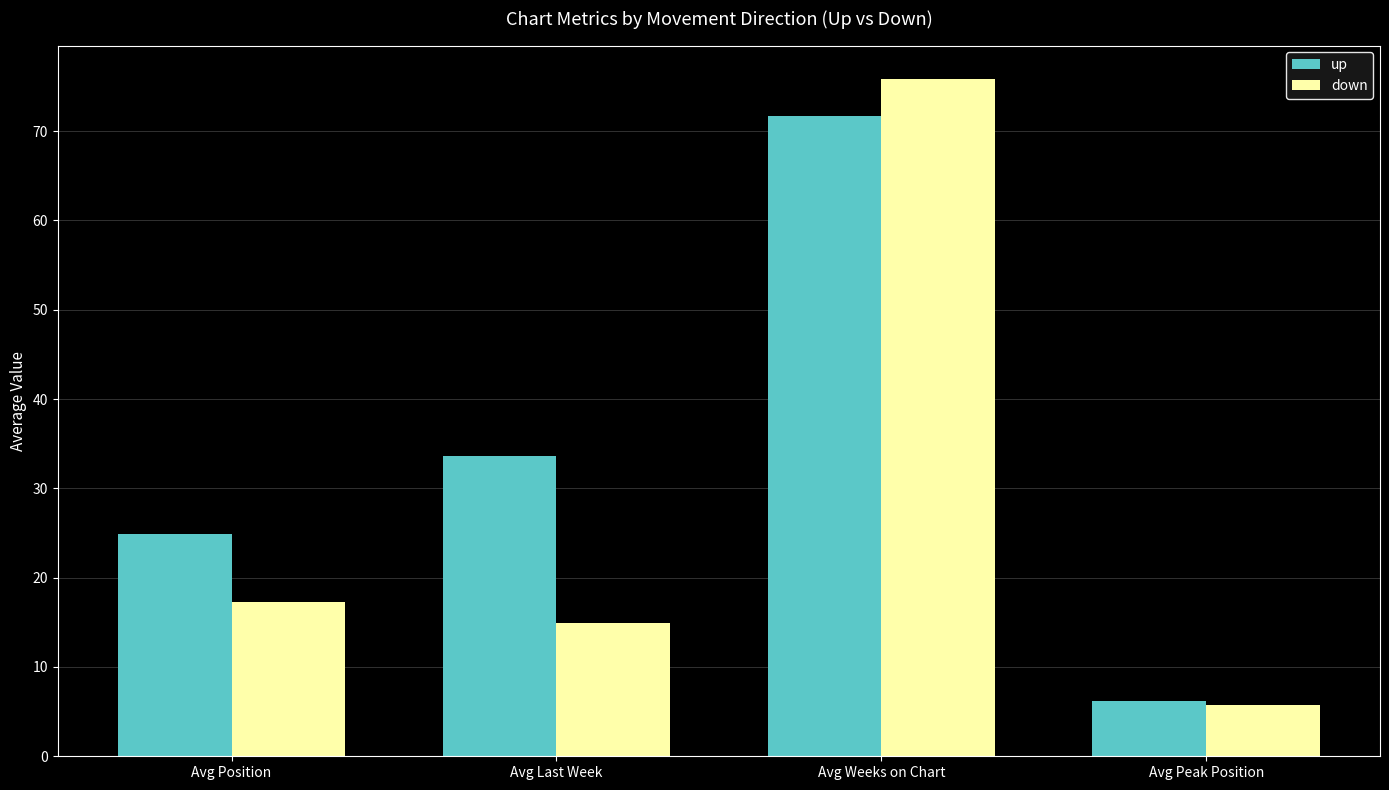

What are all the series names shown in the legend?

up, down